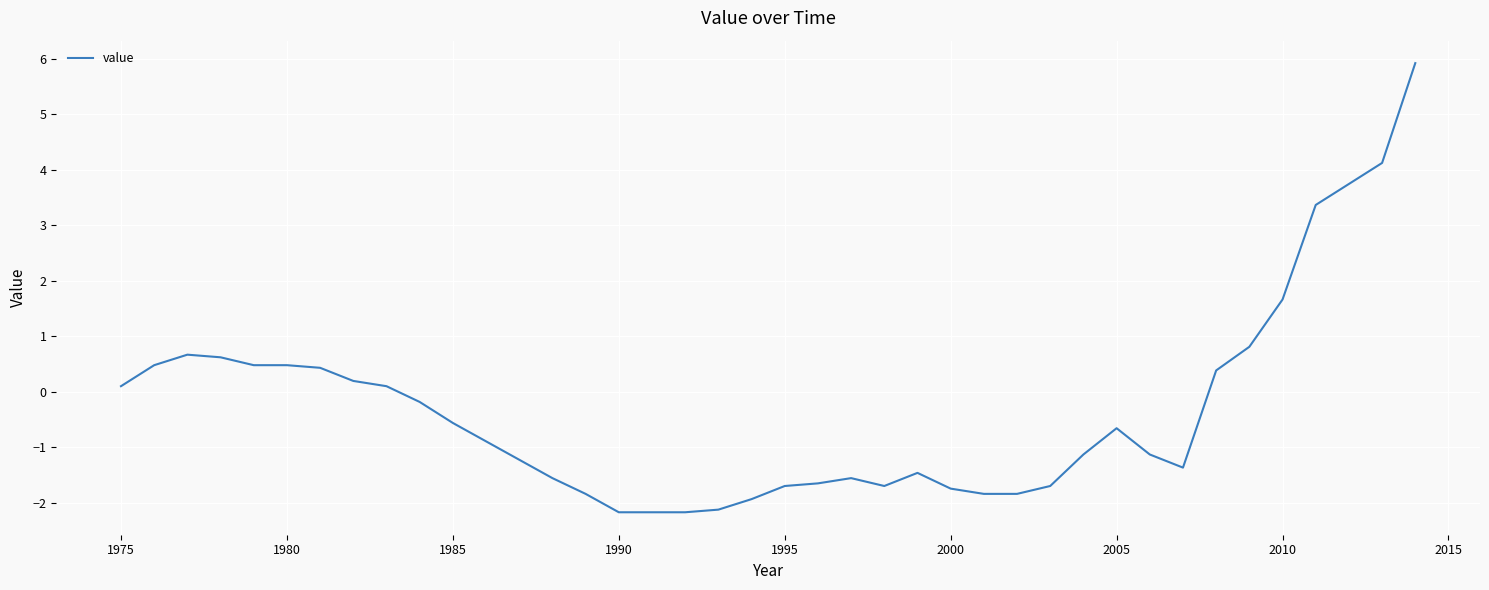

What is the maximum value shown in the chart?

5.9